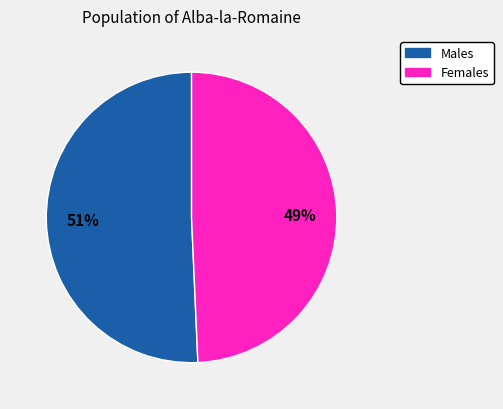

Is there a majority slice in this chart?

Yes